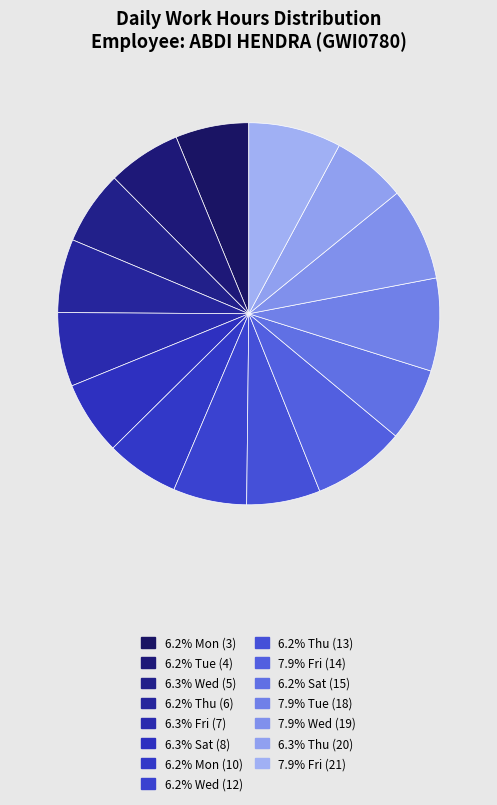

Count the number of slices in the pie.

15